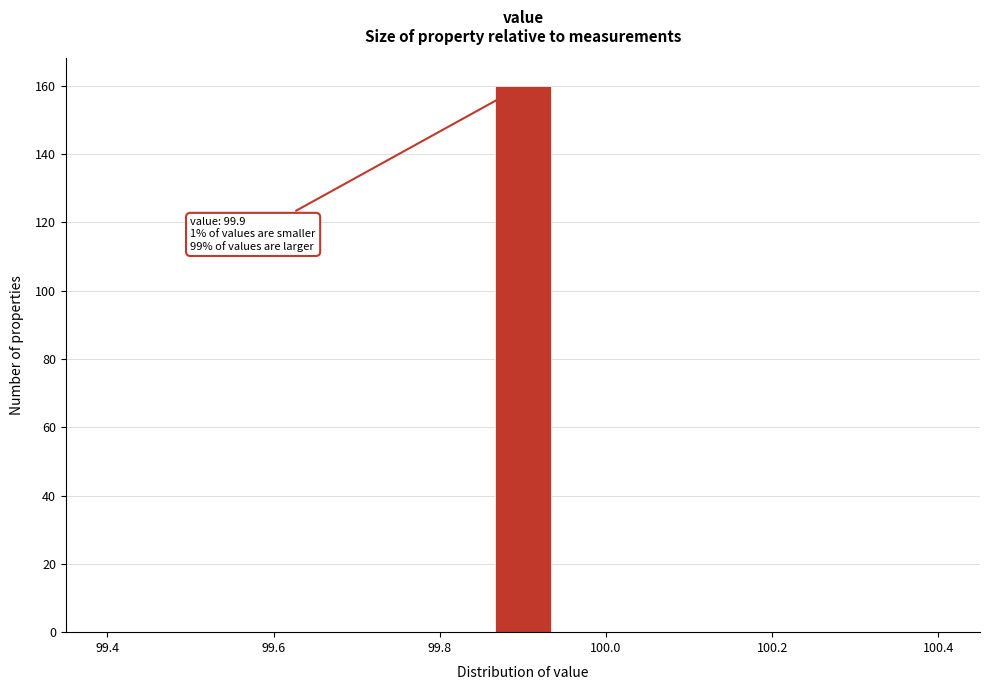

Read against the x-axis, roughly where is the centre of the tallest bar?

99.90